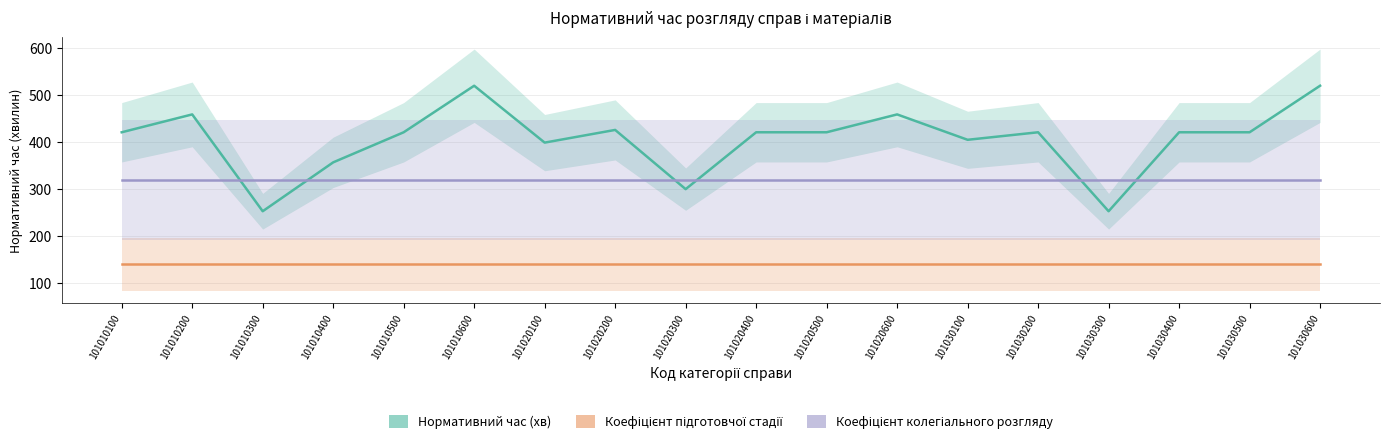

Read the Коефіцієнт колегіального розгляду value at 101020200.

320